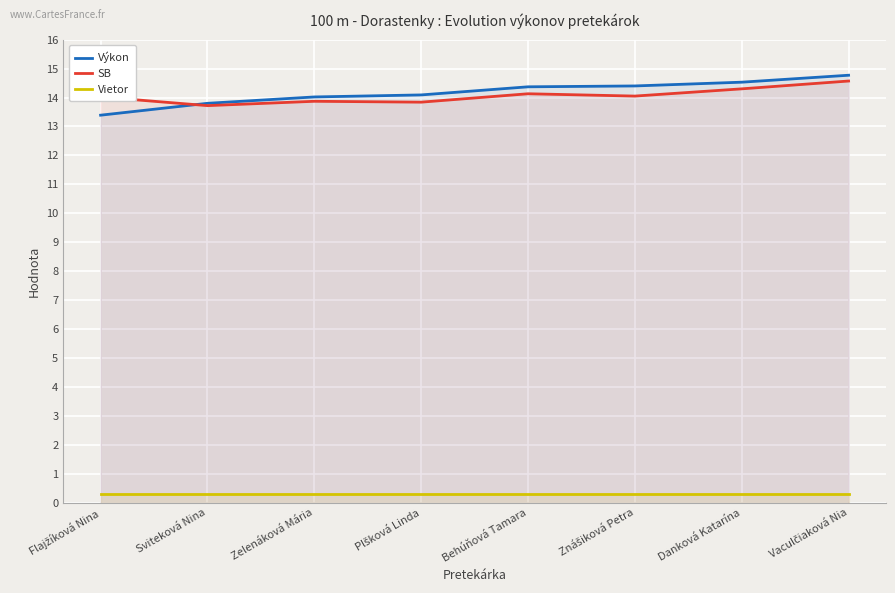

Count the number of data series in this chart.

3